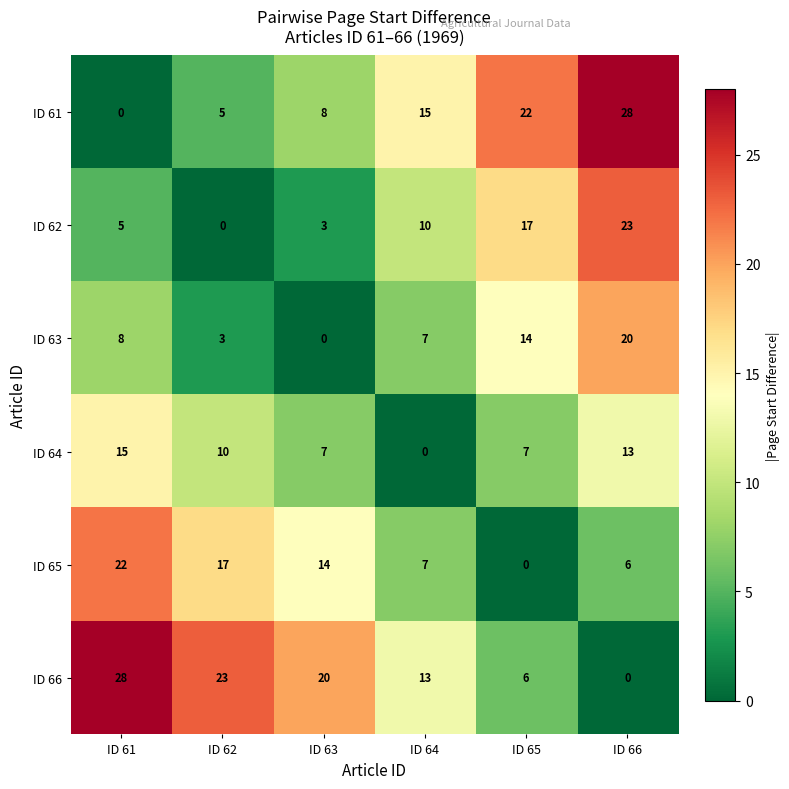

Which series has the largest total across all categories?

ID 66